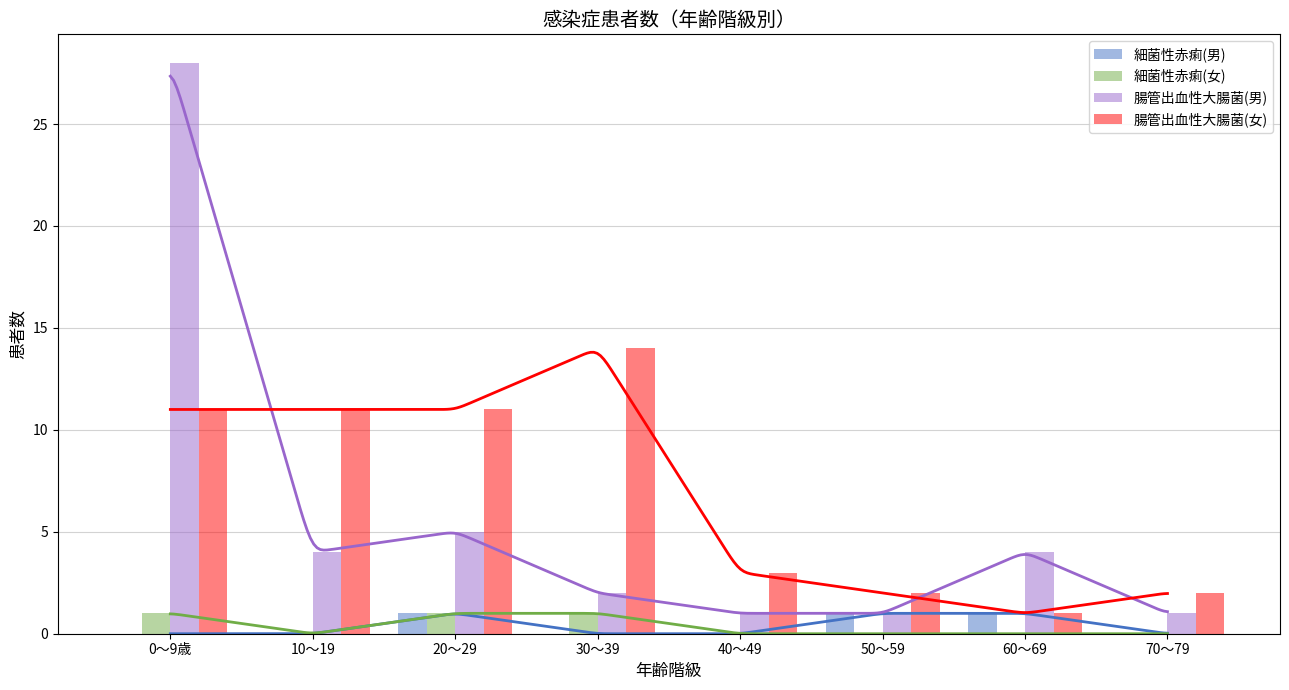

At how many categories does at least one series exceed 23?

1